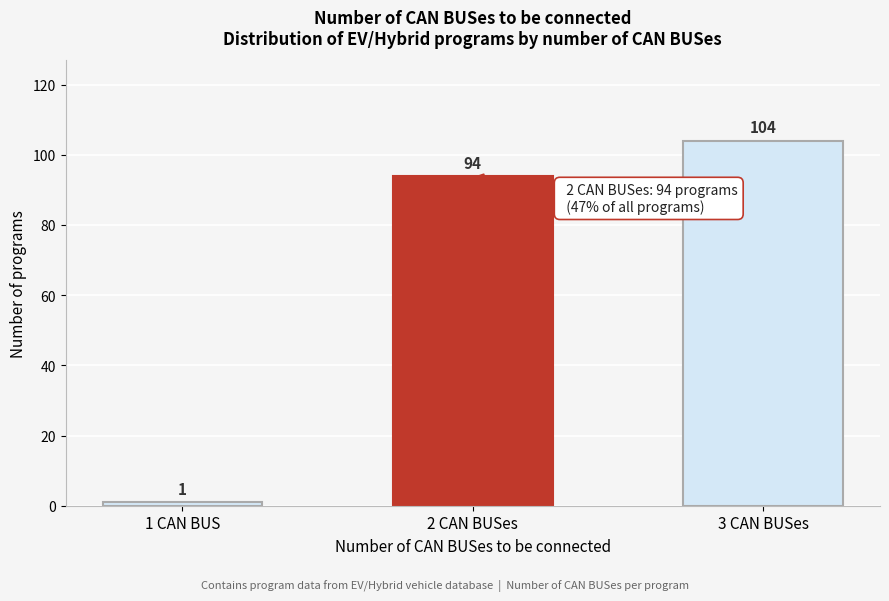

Reading left to right, transcribe all the data shown in this chart.

1 CAN BUS=1	2 CAN BUSes=94	3 CAN BUSes=104